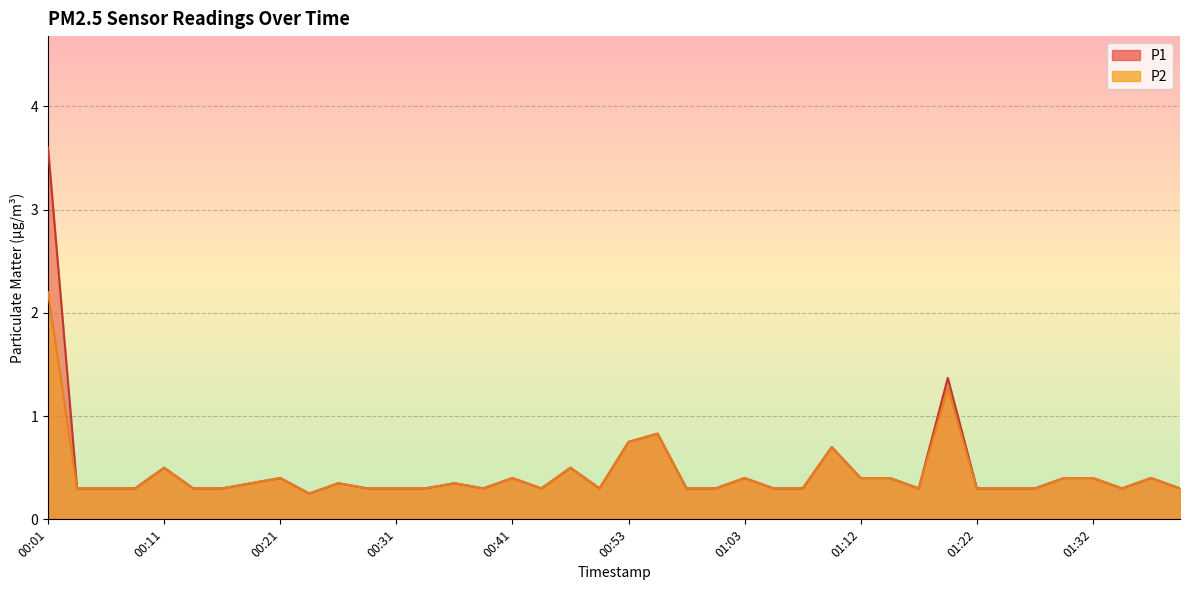

True or false: P1 and P2 intersect in this chart.

False